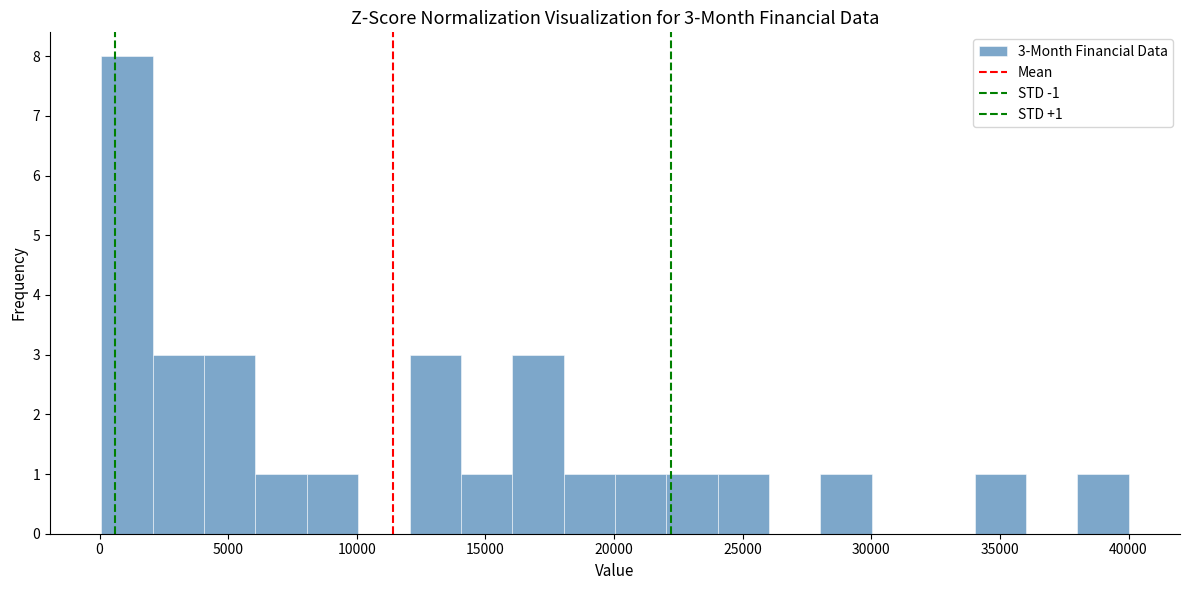

Read against the x-axis, roughly where is the centre of the tallest bar?

1000